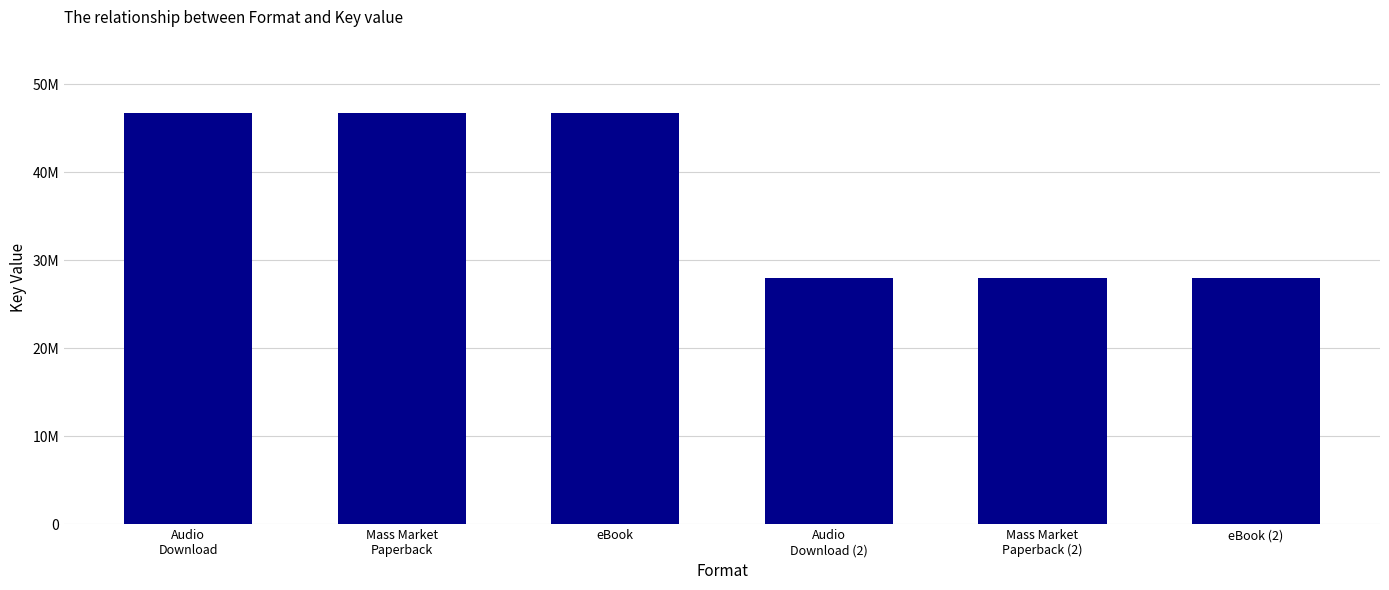

Rank the categories by value from lowest to highest.

Audio
Download (2), Mass Market
Paperback (2), eBook (2), Audio
Download, Mass Market
Paperback, eBook